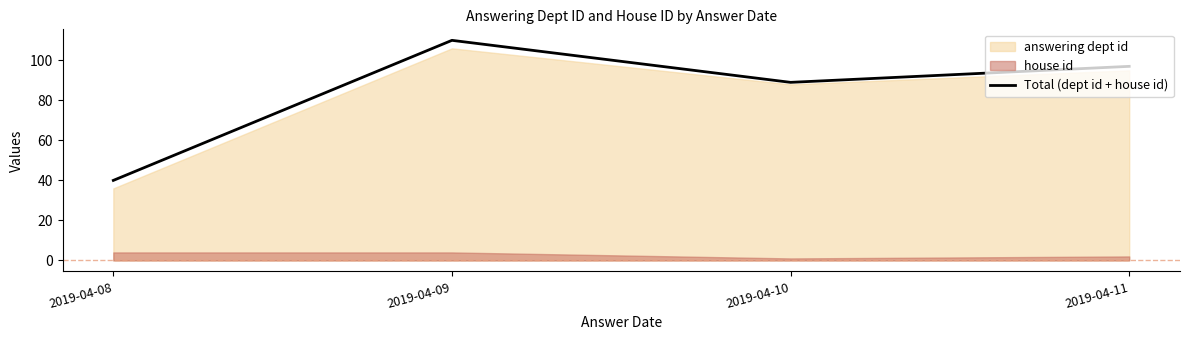

What is the difference between the second highest and minimum values?

57